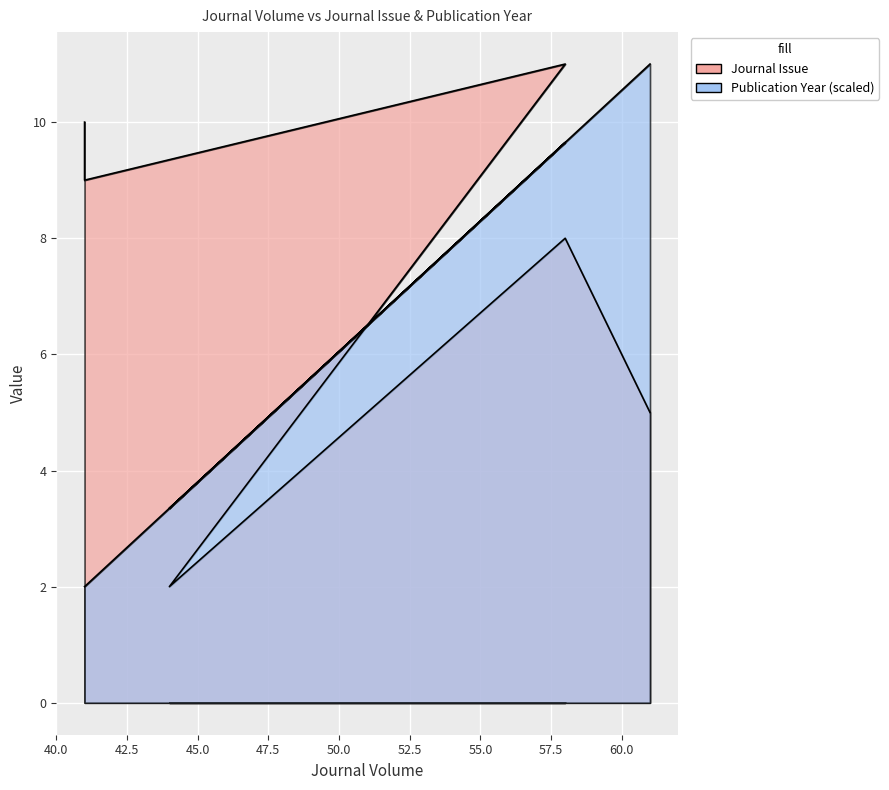

Which category has the lowest value in the Journal Issue series?

44